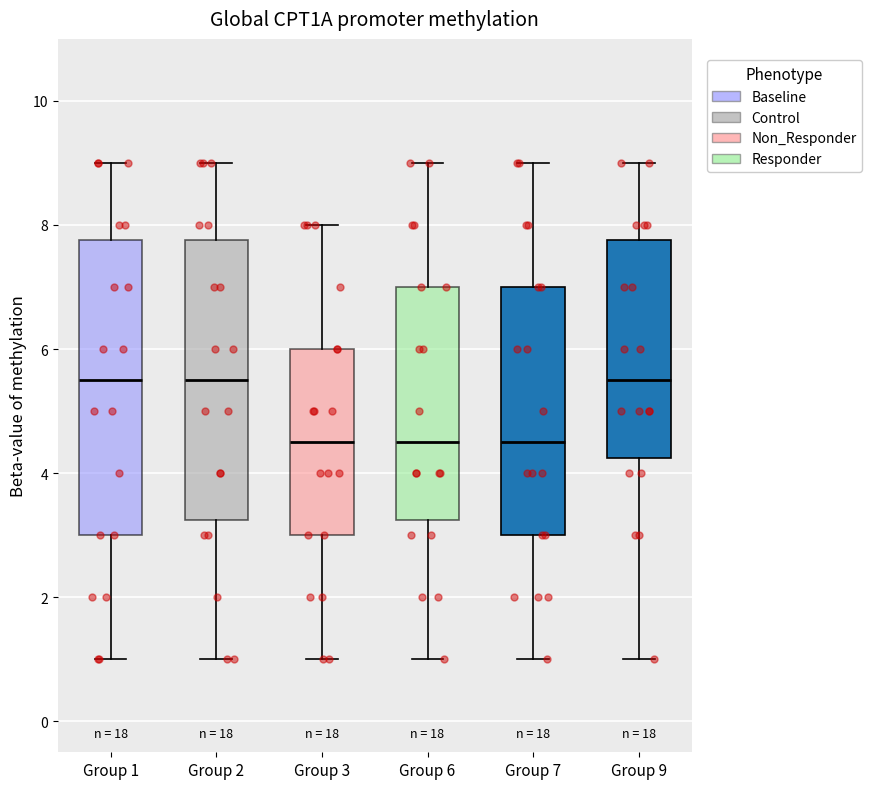

Reading left to right, read every box against the y-axis: the position of its median line, the range the box covers, and the ends of its whiskers. The values are not printed on the chart, so give them approximately, as read against the axis.

Group 1: median 5.6, box 3.0 to 7.8, whiskers 1.0 to 9.0
Group 2: median 5.6, box 3.2 to 7.8, whiskers 1.0 to 9.0
Group 3: median 4.6, box 3.0 to 6.0, whiskers 1.0 to 8.0
Group 6: median 4.6, box 3.2 to 7.0, whiskers 1.0 to 9.0
Group 7: median 4.6, box 3.0 to 7.0, whiskers 1.0 to 9.0
Group 9: median 5.6, box 4.2 to 7.8, whiskers 1.0 to 9.0